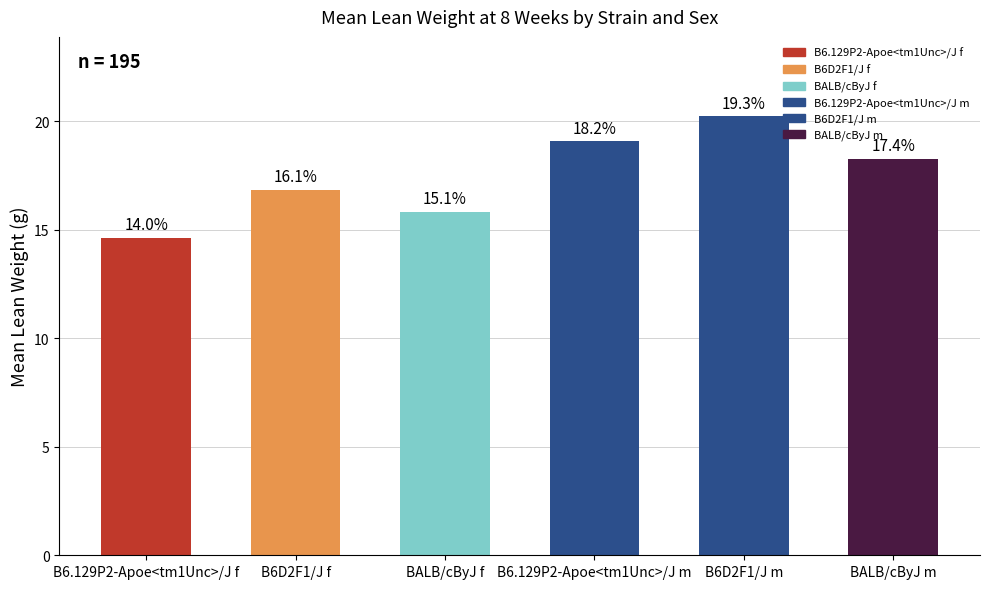

What is the average value?

17.5